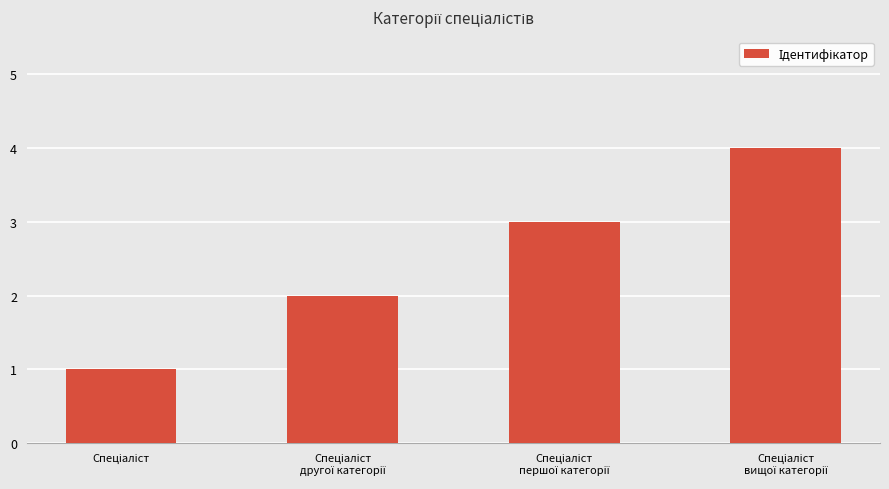

What is the difference between the maximum and minimum values?

3